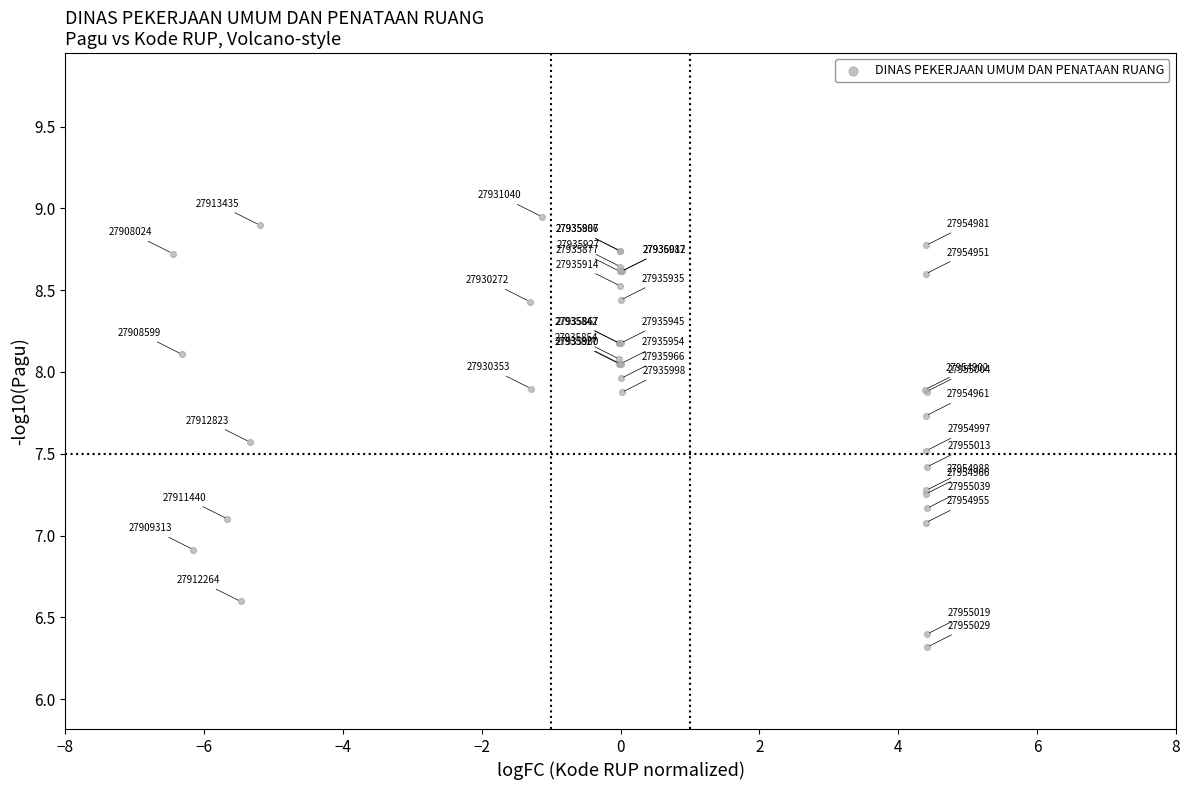

What Y value in the scatter plot is closest to 7?

7.1